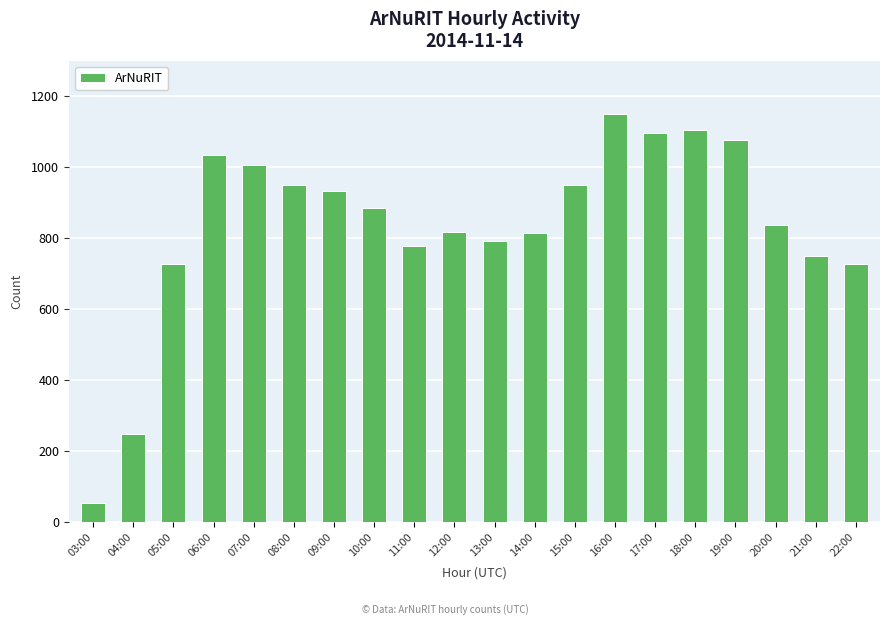

The value at 20:00 is 837. True or false?

True